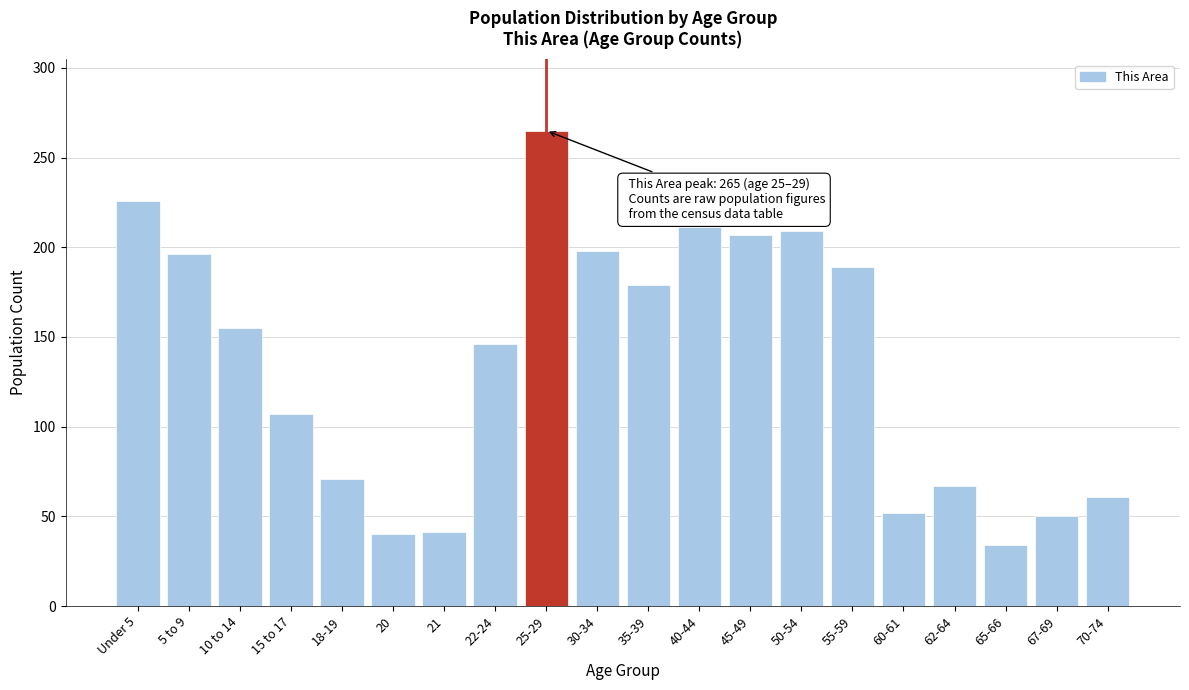

What is the label of the 8th bar from the left?

22-24